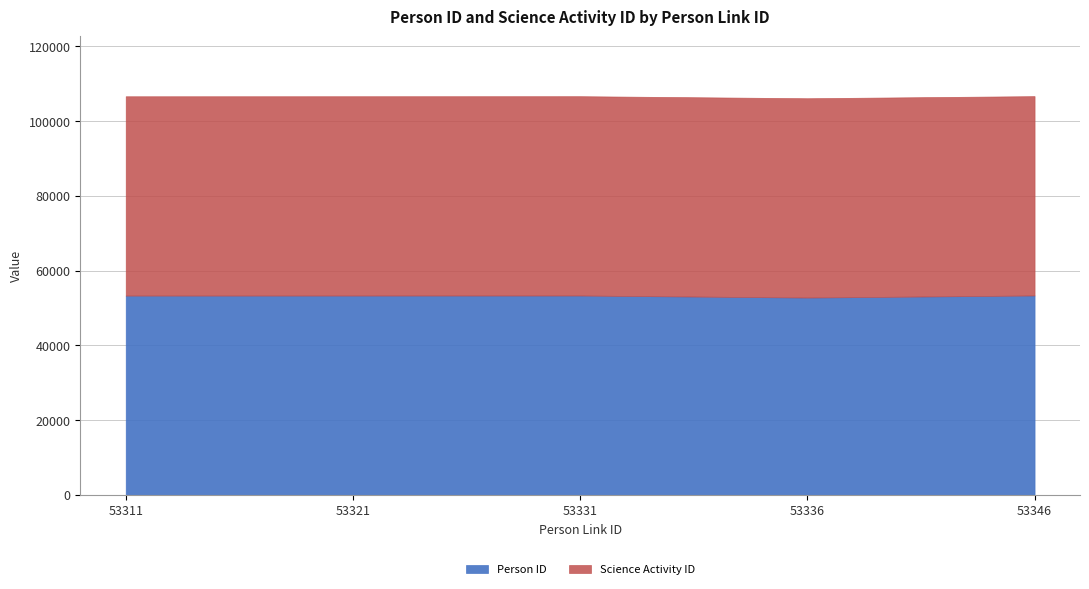

At which category is the sum across all series the highest?

53346